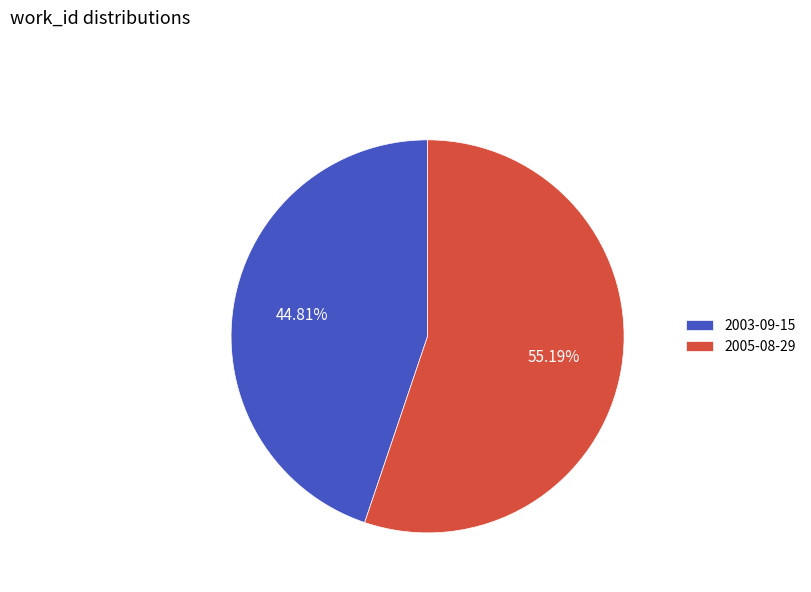

To the nearest percent, what is the difference between the largest and smallest slice percentages?

10%